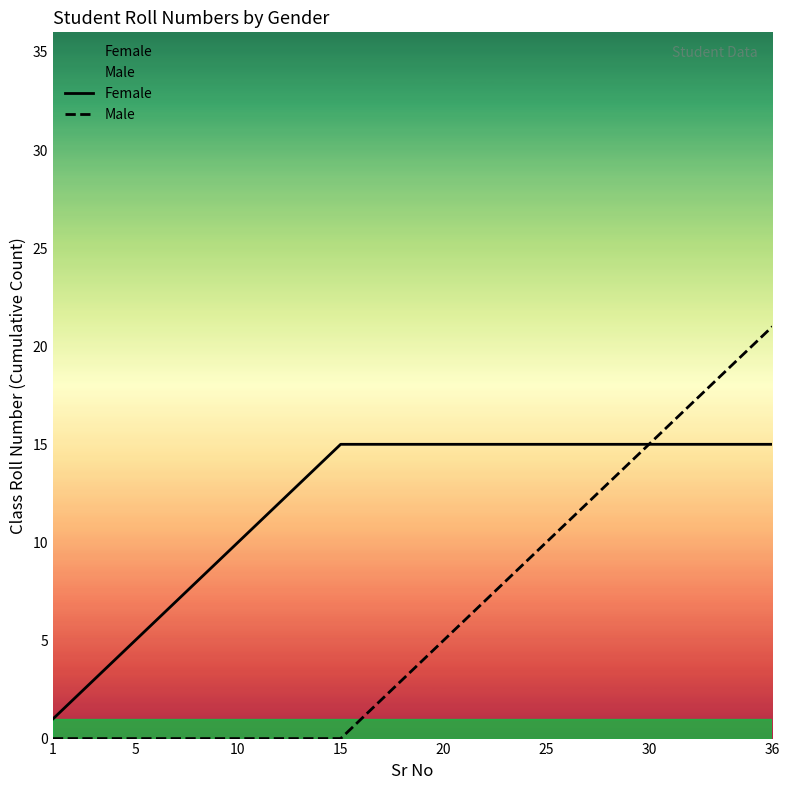

What value does the Female series have at 20, to the nearest 5?

15